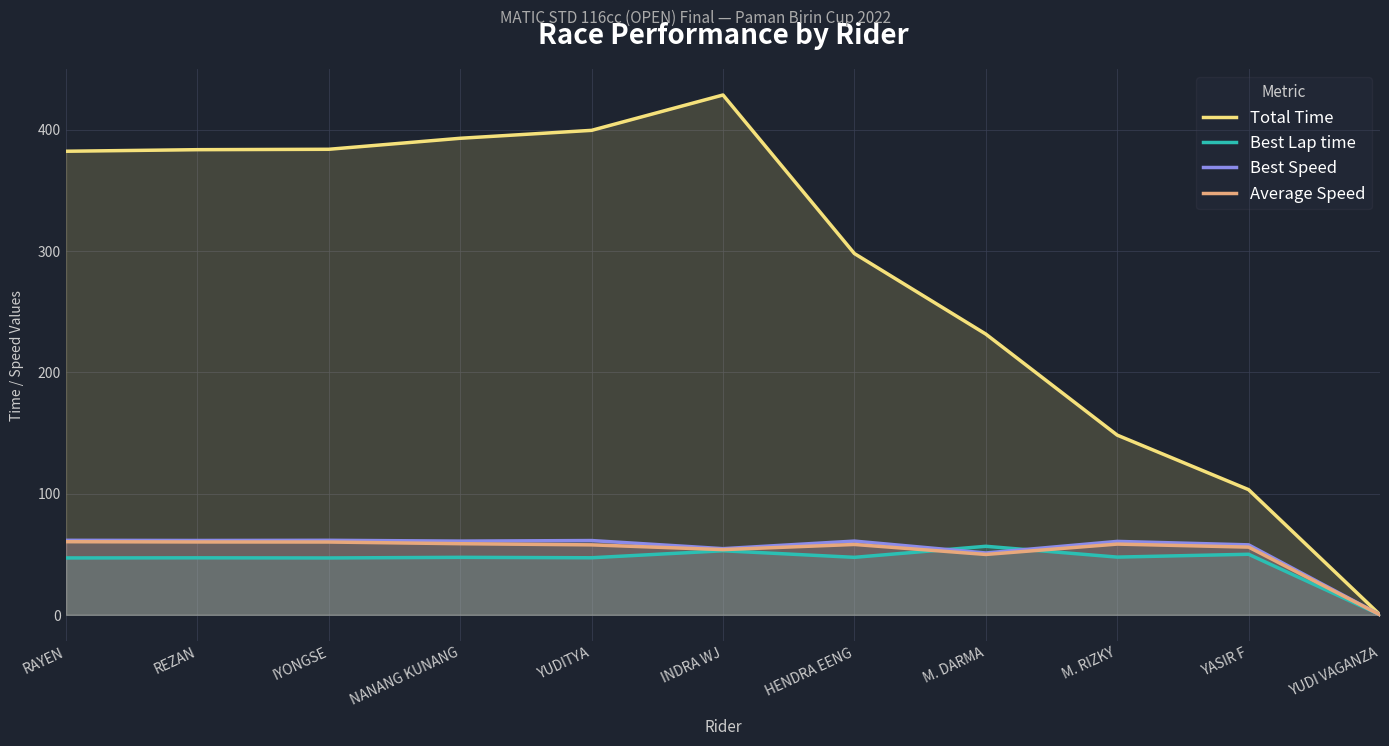

At which category does Best Speed reach its first local peak?

IYONGSE